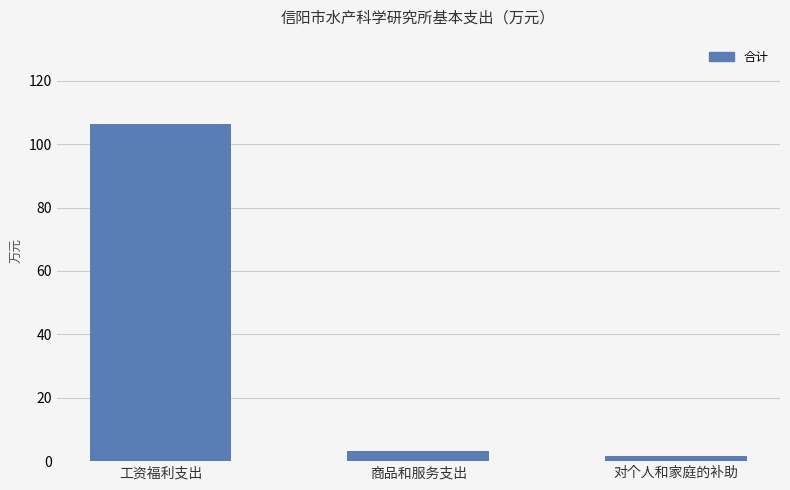

What is the change in value from 工资福利支出 to 商品和服务支出?

-103.1